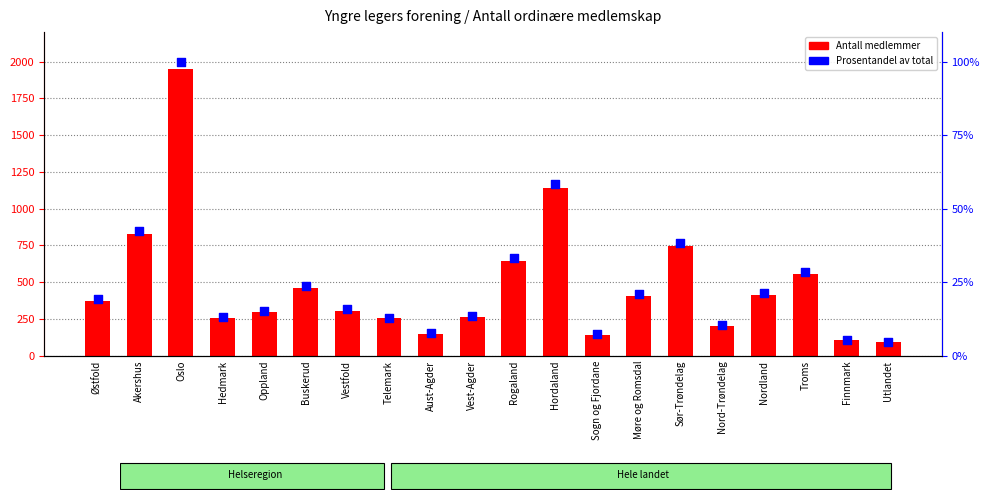

Which series reaches the maximum Y coordinate?

Antall medlemmer